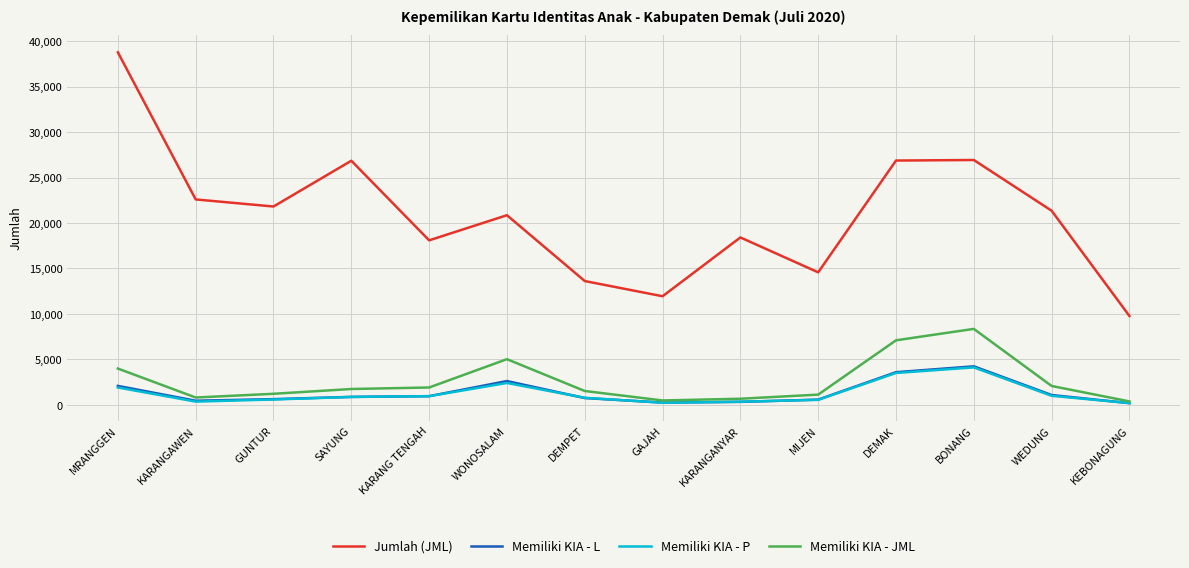

What position from the right is WEDUNG?

2